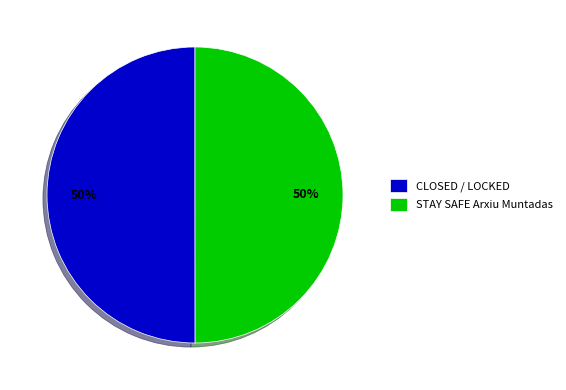

Count the number of slices in the pie.

2